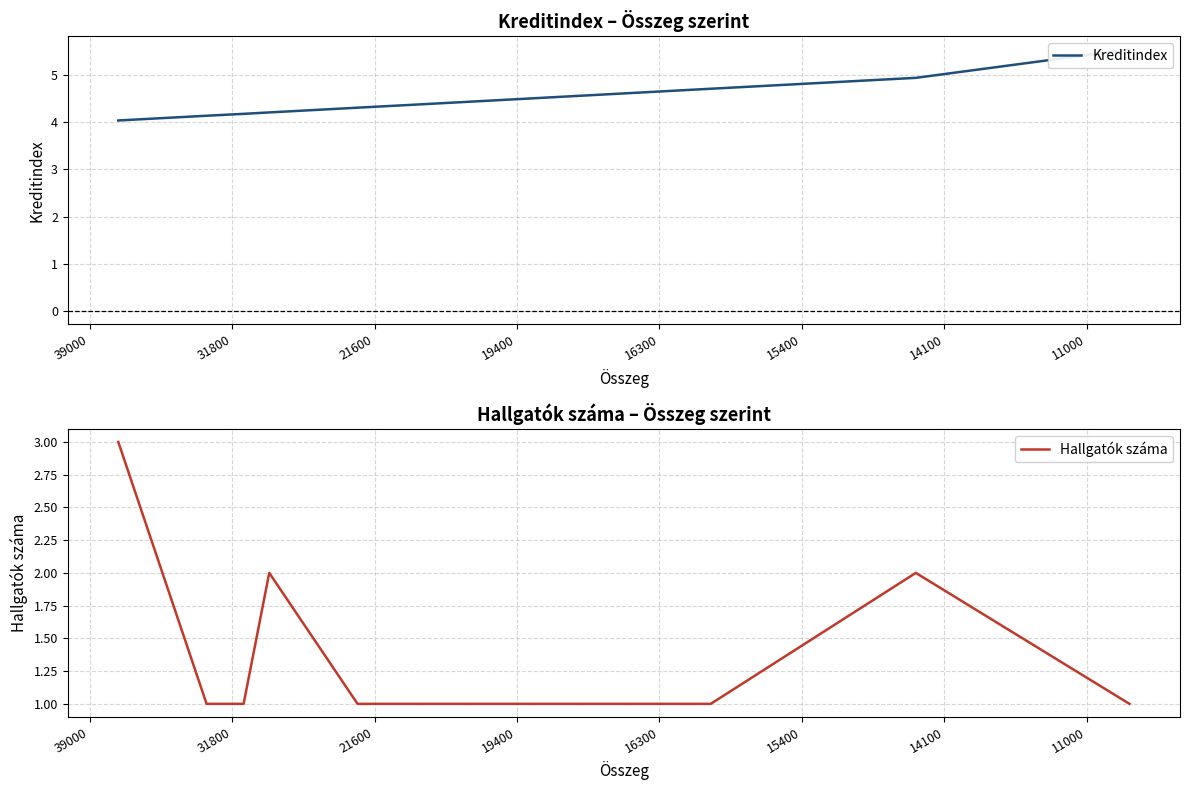

Does the chart display data point markers on the line(s)?

No